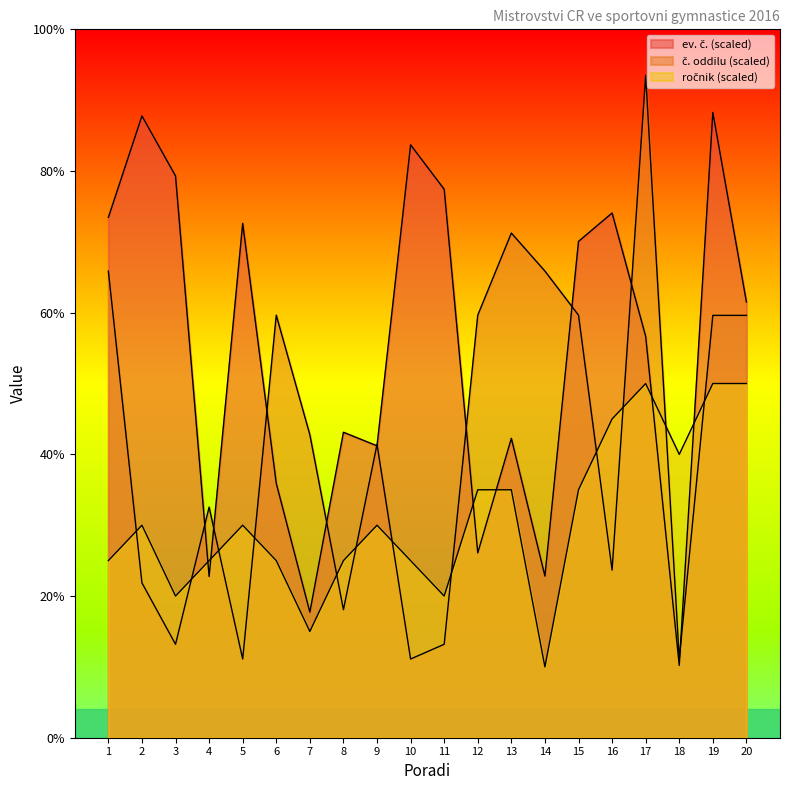

What is the spread (max minus min) of values at 13?

36.2